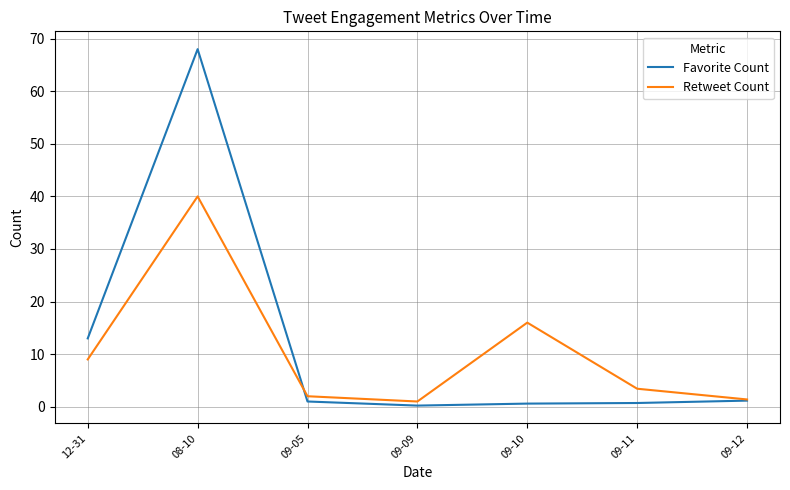

Which series has the widest spread of values?

Favorite Count